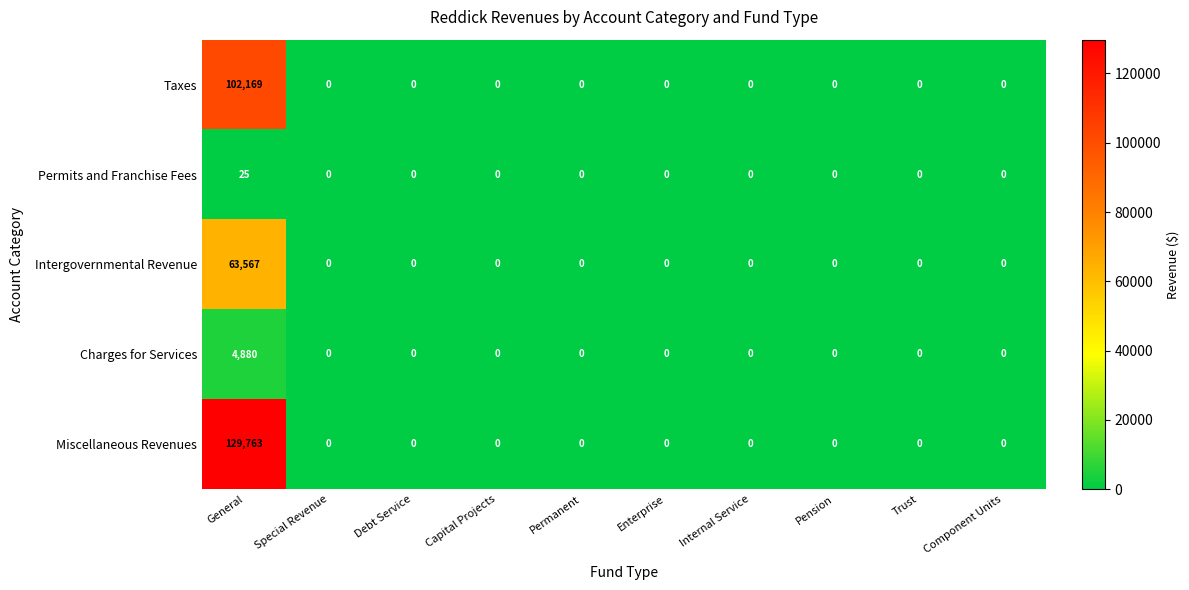

At which category is the sum across all series the highest?

General